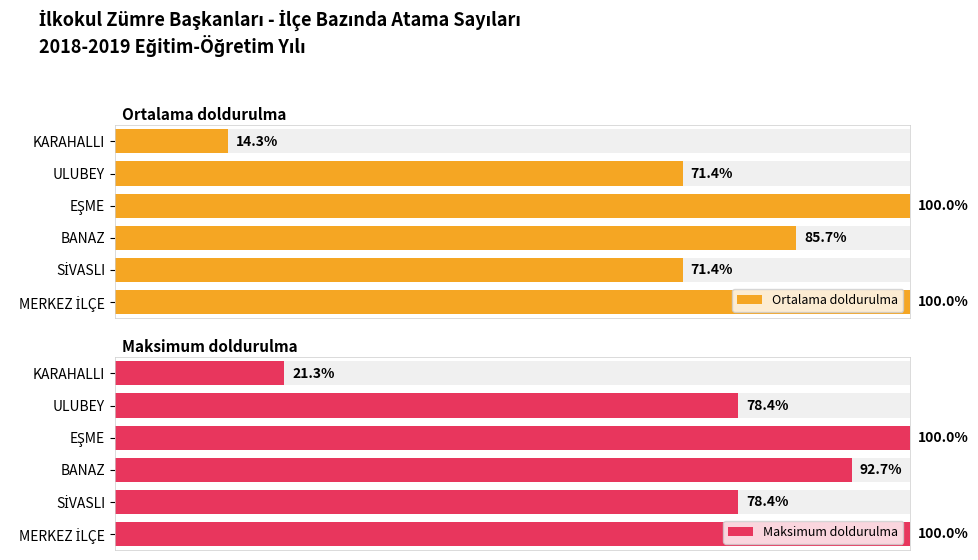

Rank the series at EŞME from highest to lowest value.

Average utilization, Maximum utilization